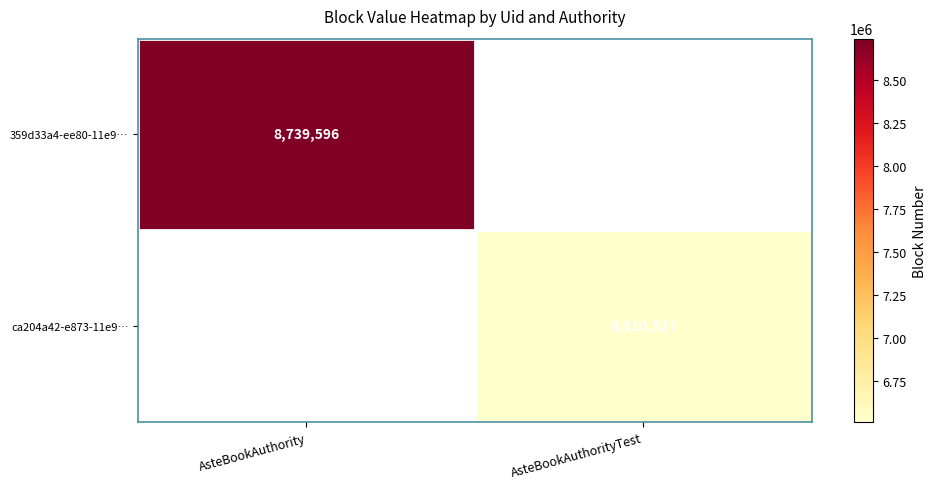

The value of 359d33a4-ee80-11e9… at AsteBookAuthority is 11810377.4. True or false?

False